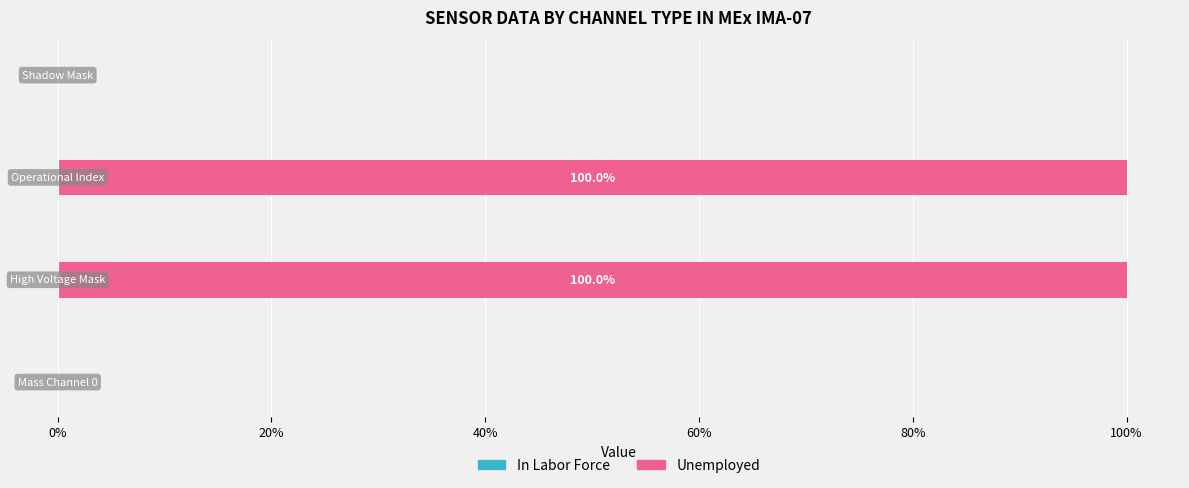

What is the sum of all values?

200